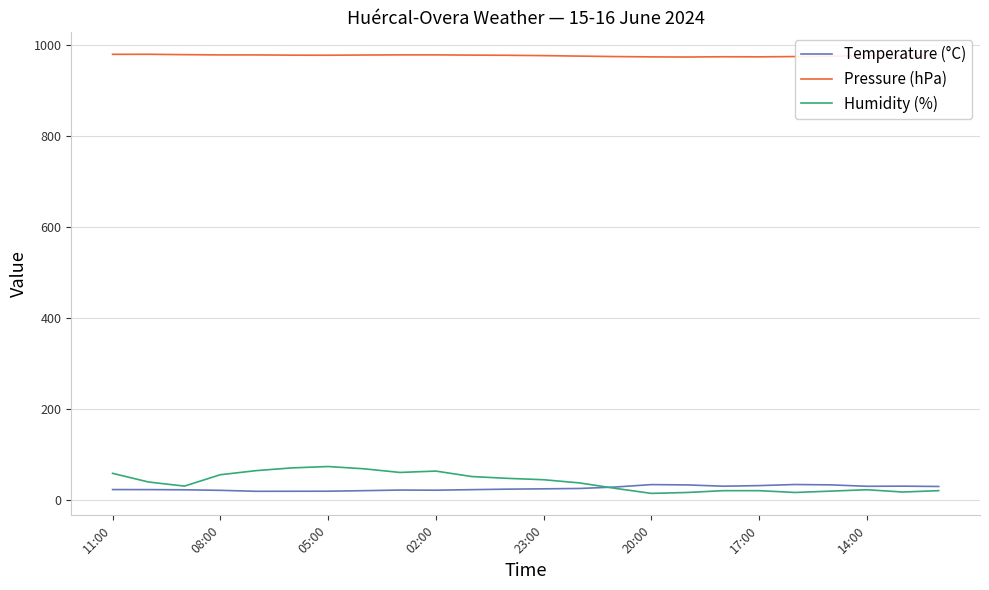

True or false: Pressure (hPa) and Temperature (°C) cross at least once.

False